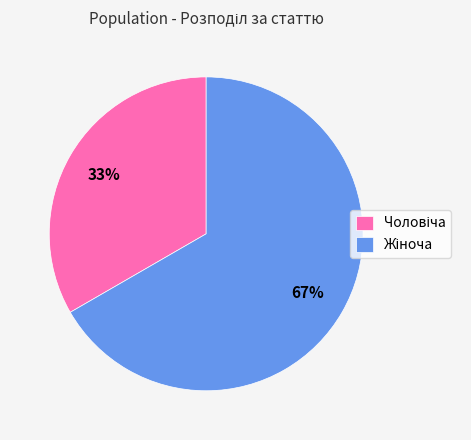

To the nearest percent, what is the average slice percentage?

50%